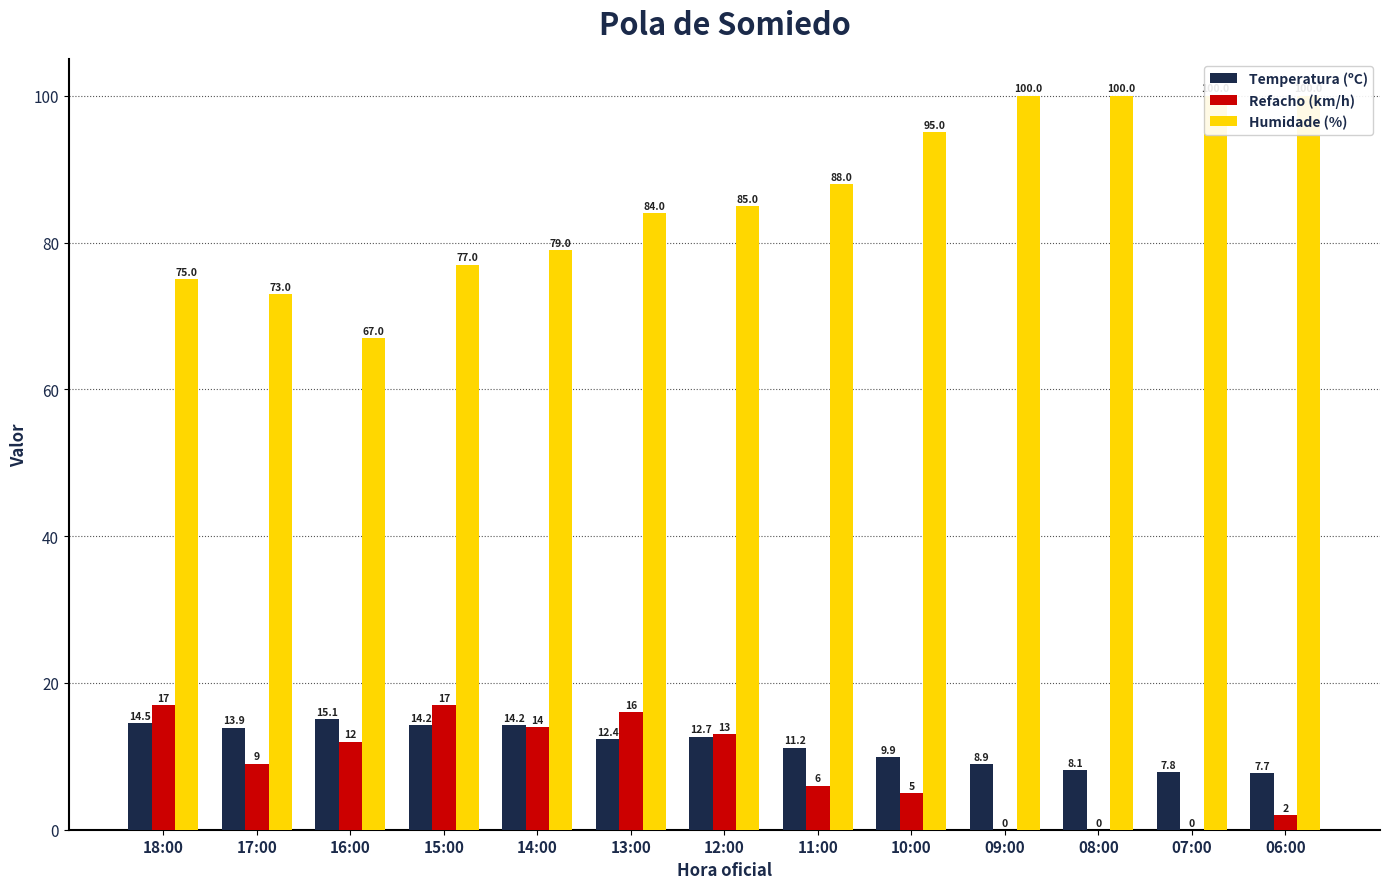

Rank the series by their maximum value, from lowest to highest.

Temperatura (ºC), Refacho (km/h), Humidade (%)